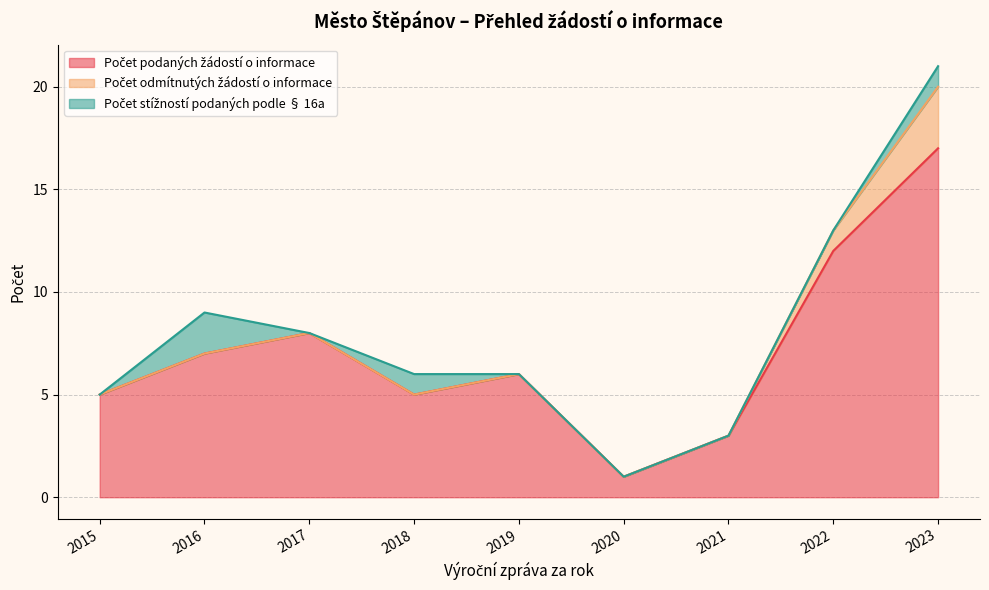

How many interior local valleys does the Počet podaných žádostí o informace series have?

2